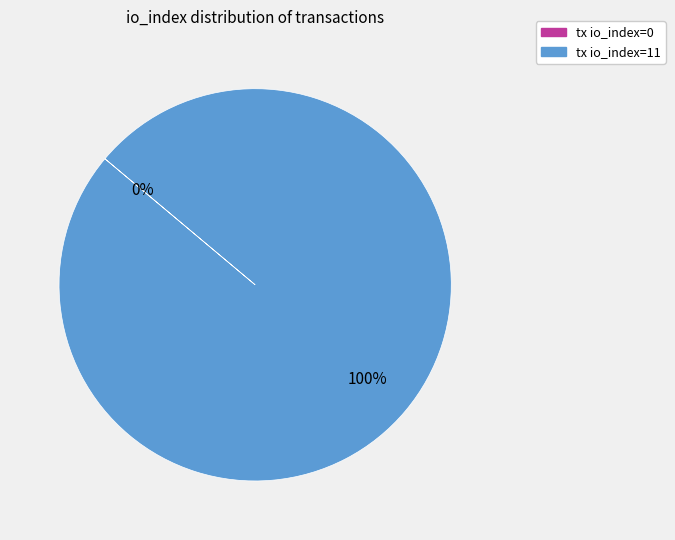

To the nearest percent, what is the difference between the tx io_index=11 and tx io_index=0 slice percentages?

100%